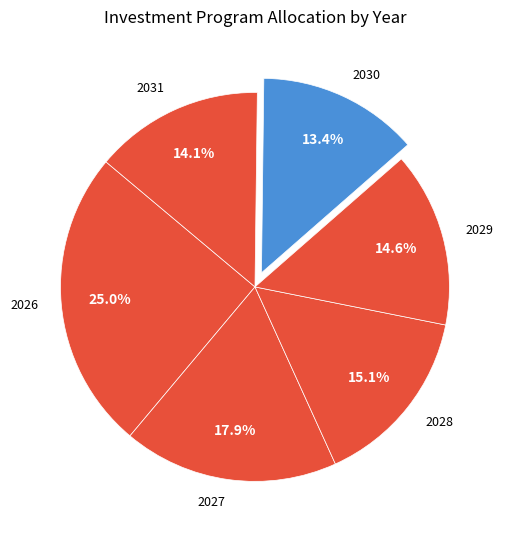

Is there any slice that represents more than half of the pie?

No